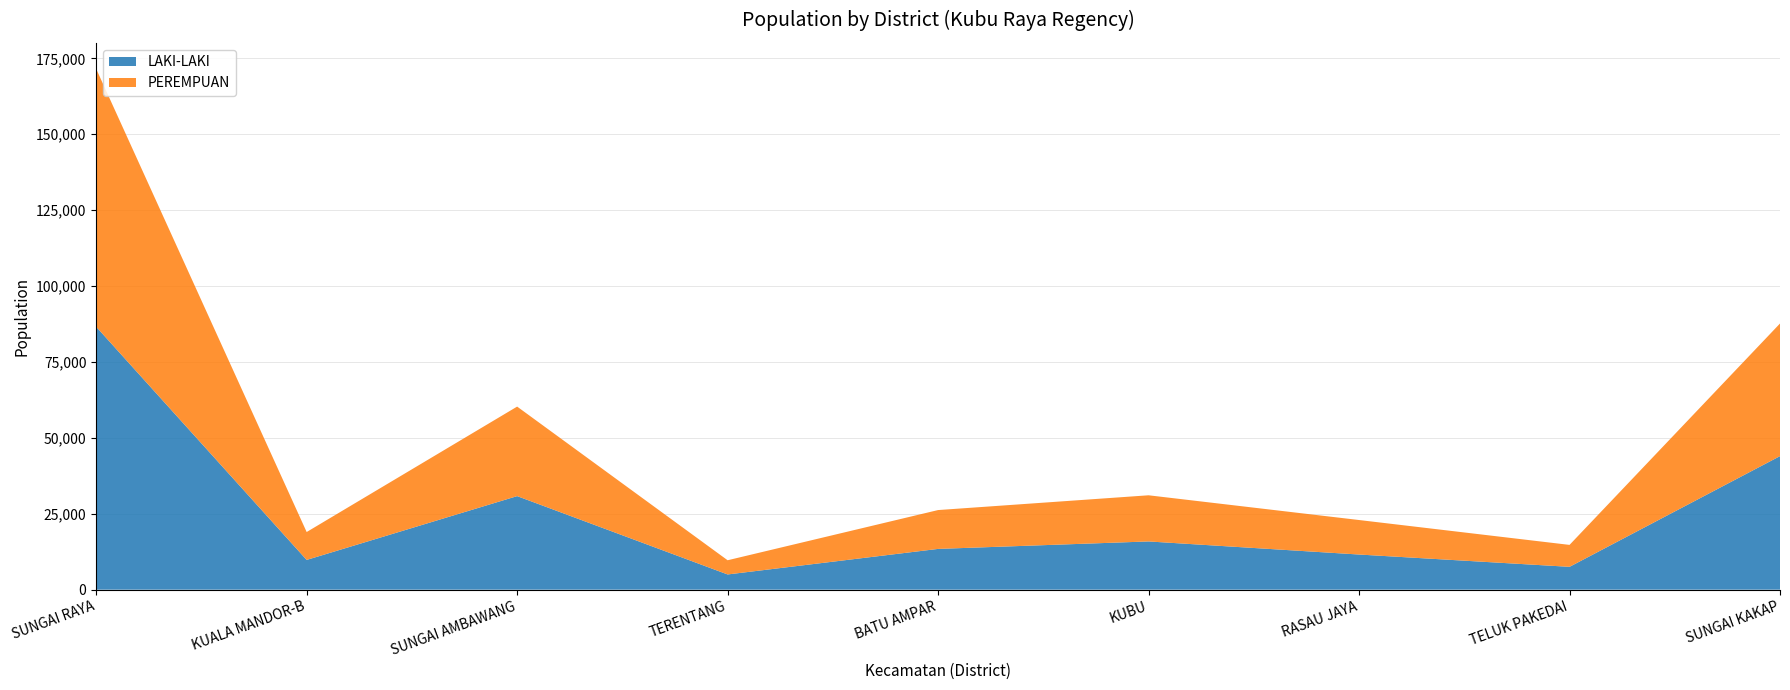

Reading left to right, extract all data points from this chart.

LAKI-LAKI: SUNGAI RAYA=86588	KUALA MANDOR-B=9801	SUNGAI AMBAWANG=30817	TERENTANG=5013	BATU AMPAR=13430	KUBU=15888	RASAU JAYA=11577	TELUK PAKEDAI=7525	SUNGAI KAKAP=43990
PEREMPUAN: SUNGAI RAYA=84956	KUALA MANDOR-B=9188	SUNGAI AMBAWANG=29487	TERENTANG=4678	BATU AMPAR=12794	KUBU=15202	RASAU JAYA=11365	TELUK PAKEDAI=7225	SUNGAI KAKAP=43680